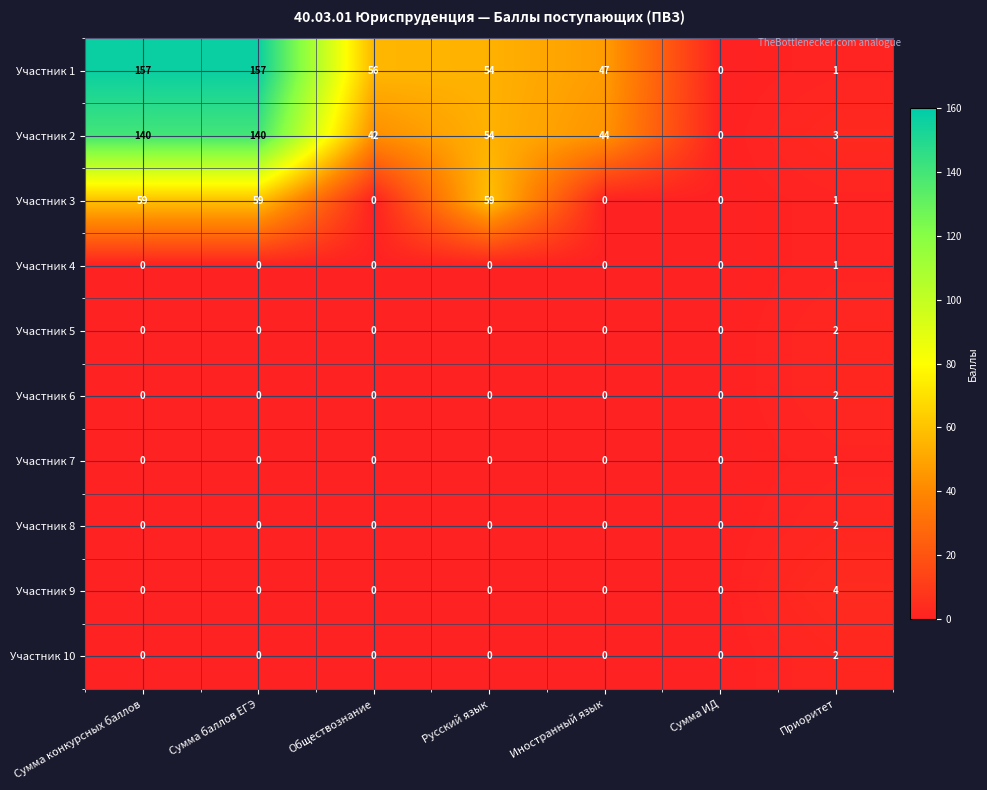

The Участник 6 series shows 1 at Сумма ИД. True or false?

False